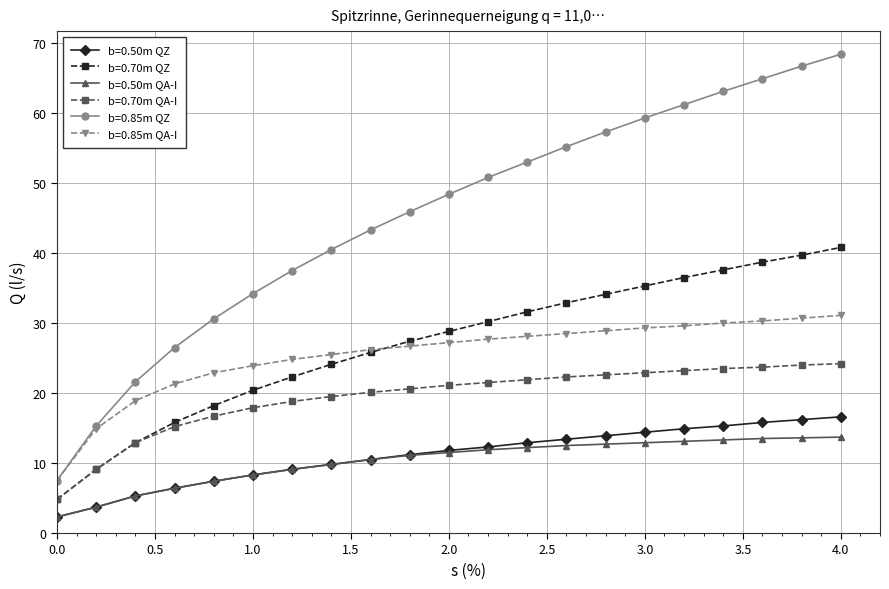

Which series has the widest spread of values?

b=0.85m QZ